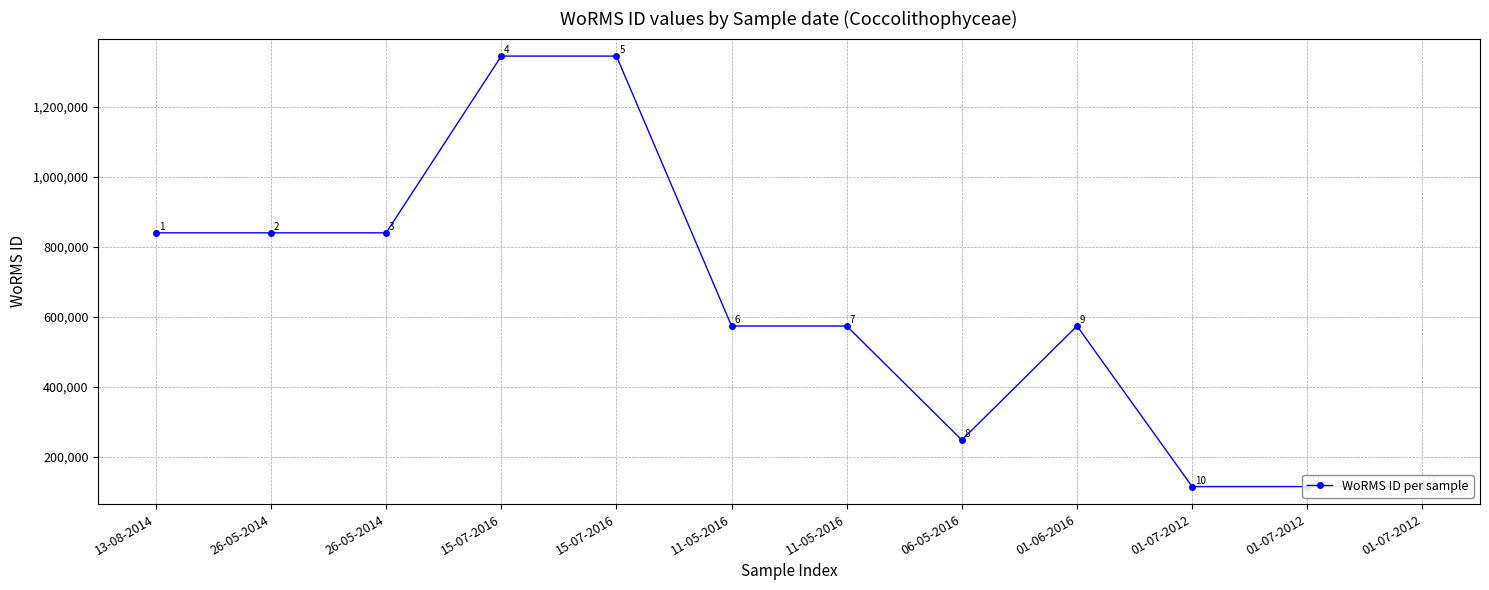

List the labels in order of value, largest first.

15-07-2016, 15-07-2016, 13-08-2014, 26-05-2014, 26-05-2014, 11-05-2016, 11-05-2016, 01-06-2016, 06-05-2016, 01-07-2012, 01-07-2012, 01-07-2012